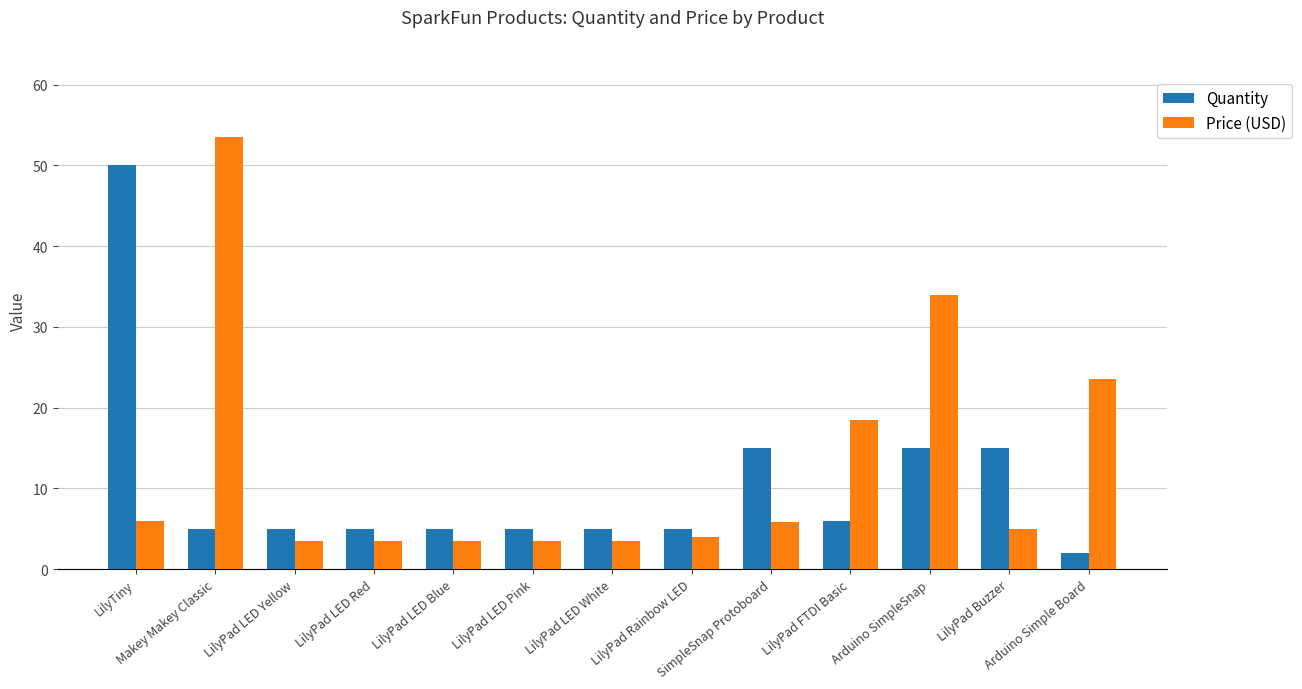

What is the average value of the Price (USD) series?

12.9